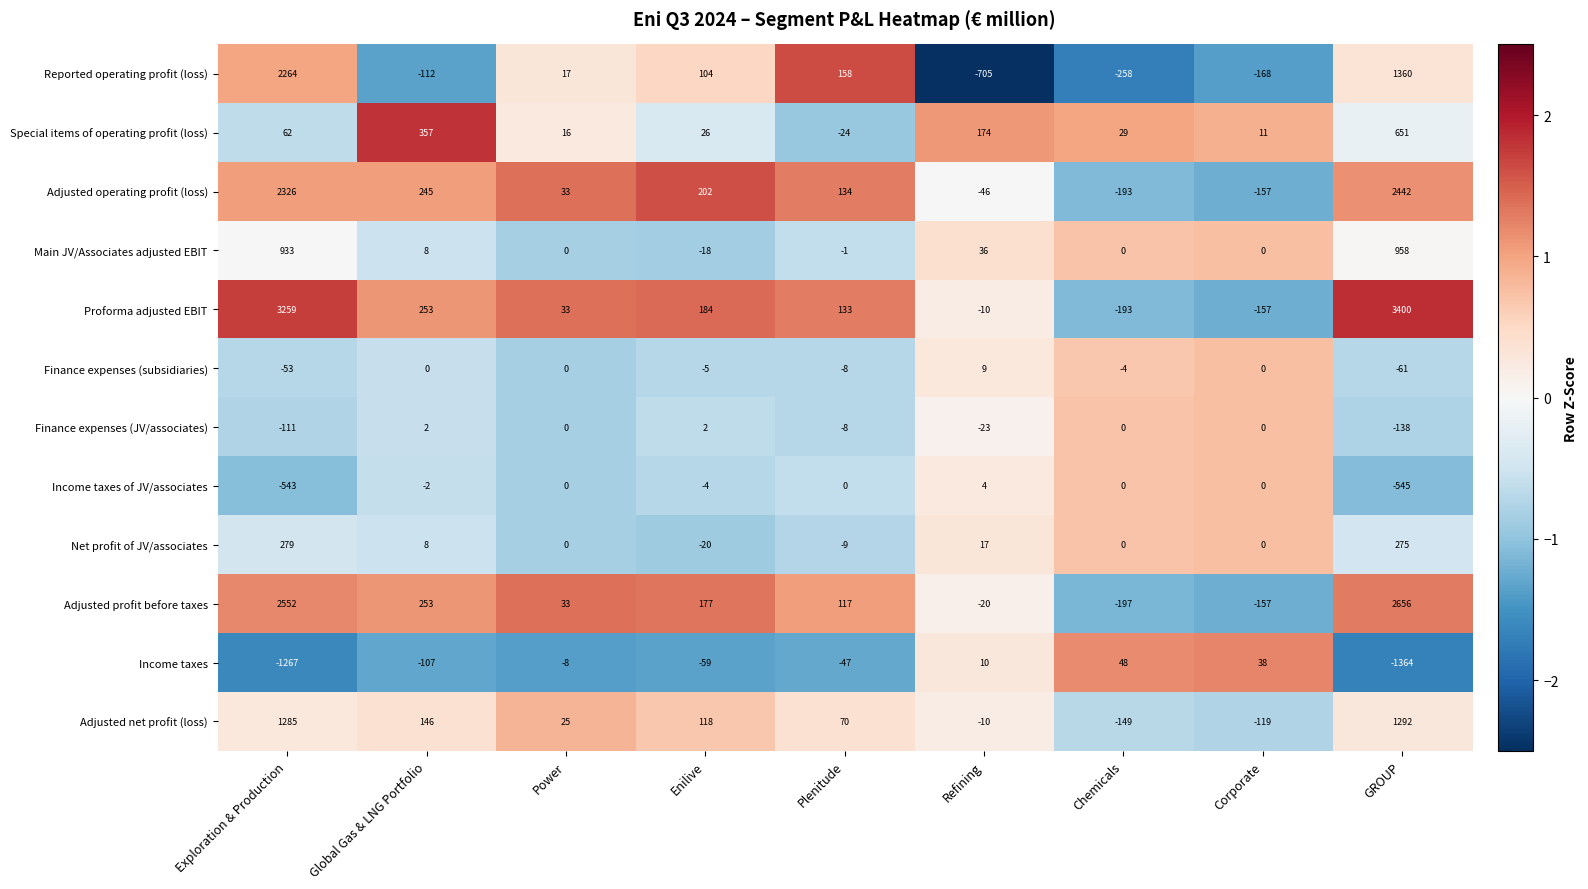

How many data points in Adjusted net profit (loss) are less than 70?

4